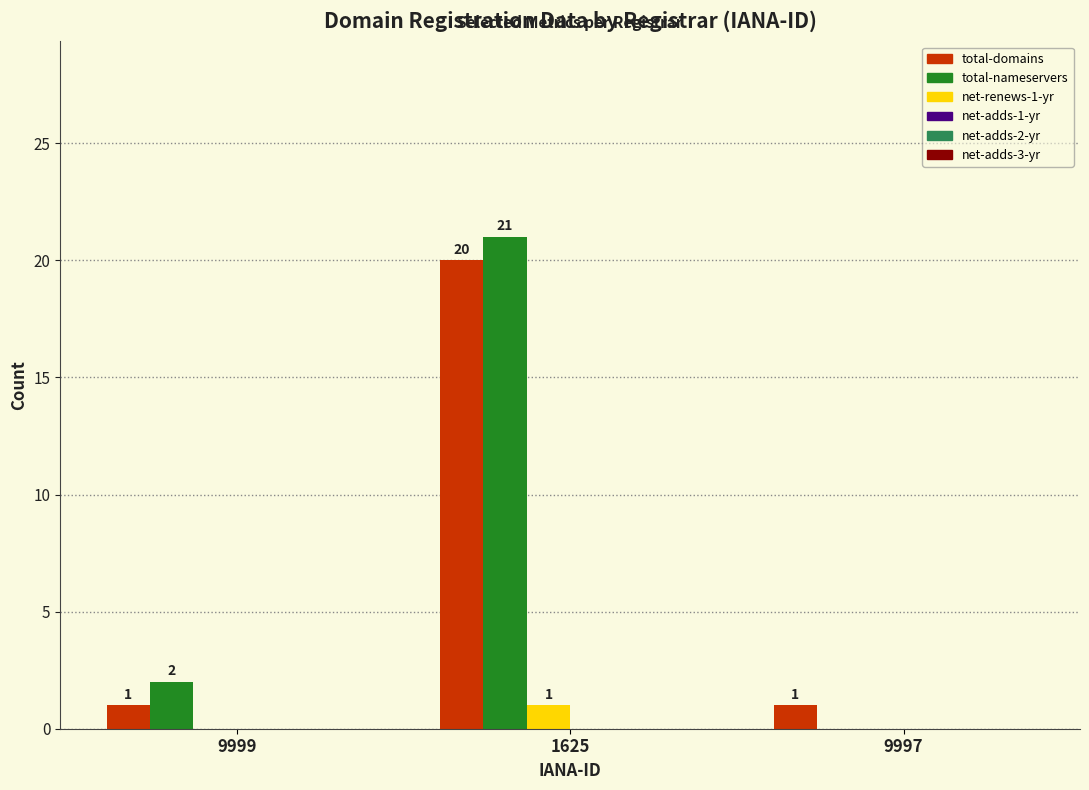

Are the bars horizontal?

No